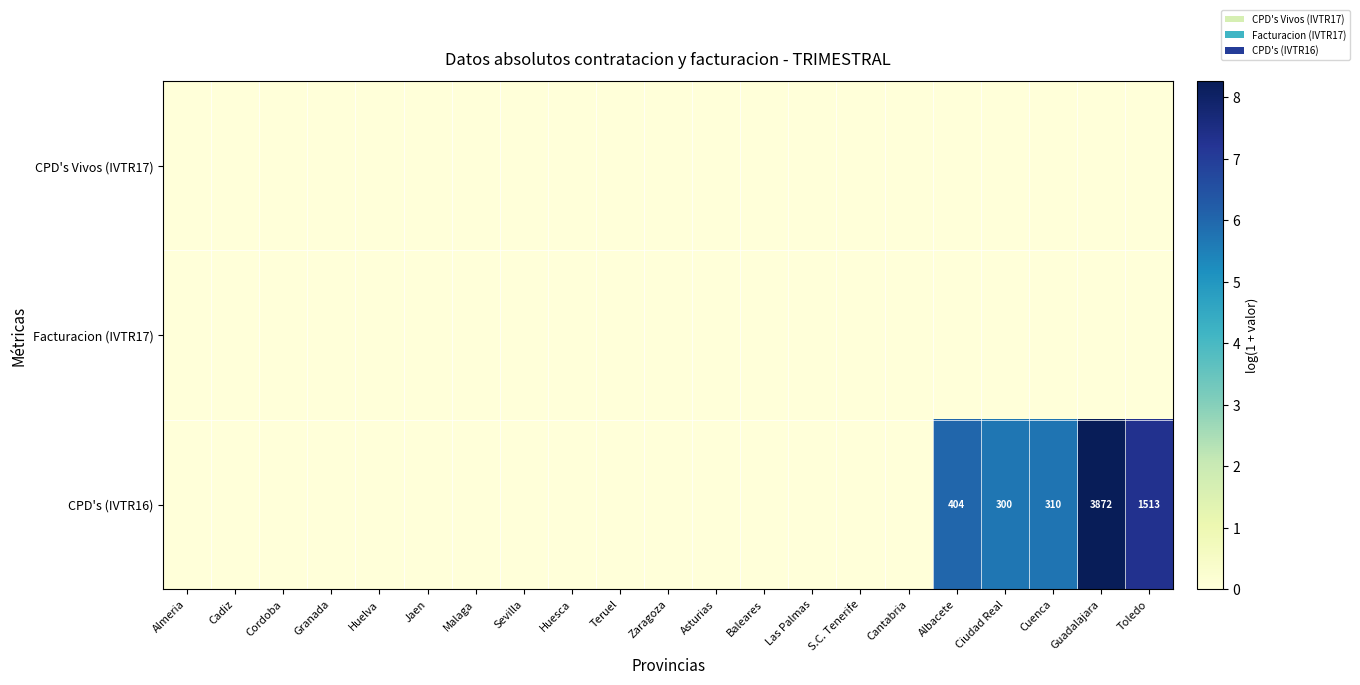

Which series has the largest total across all categories?

row_2